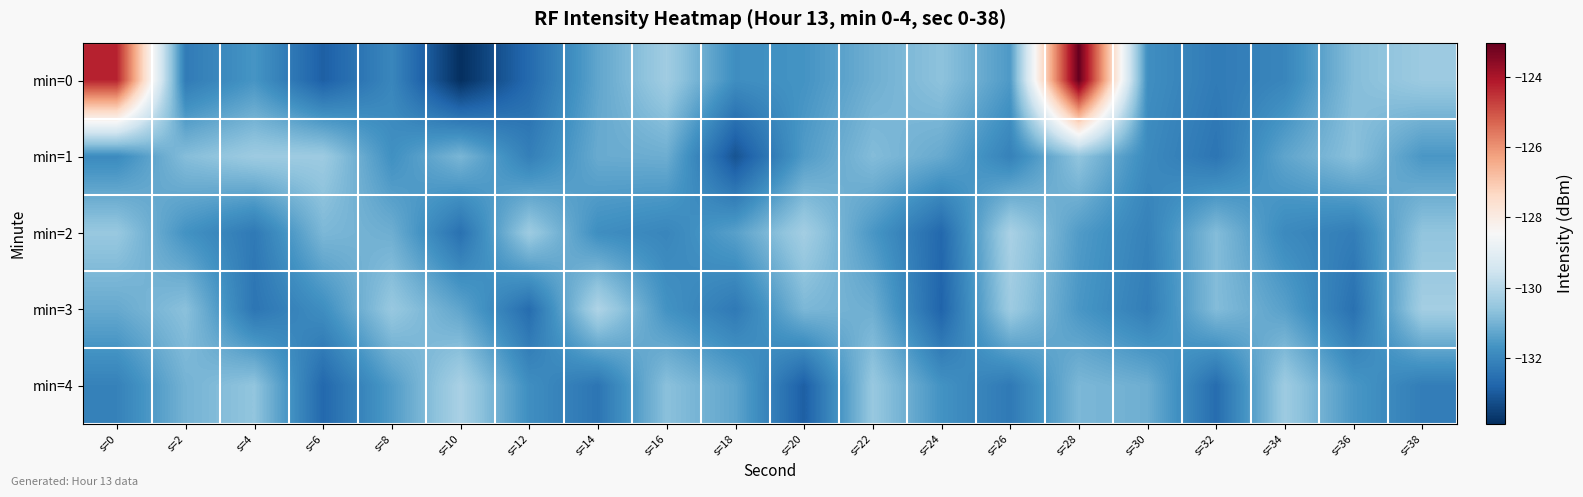

Which has a higher value, s=24 or s=18?

s=24